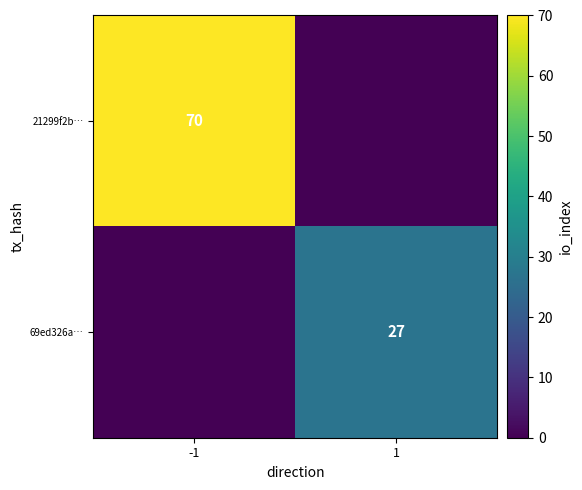

Is the value of 69ed326a… at 1 greater than the value of 21299f2b… at -1?

No